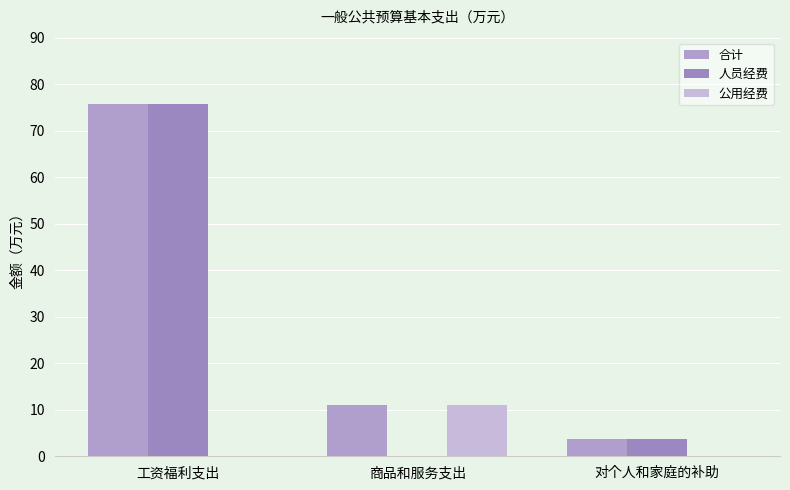

Between 商品和服务支出 and 工资福利支出, which is larger?

工资福利支出